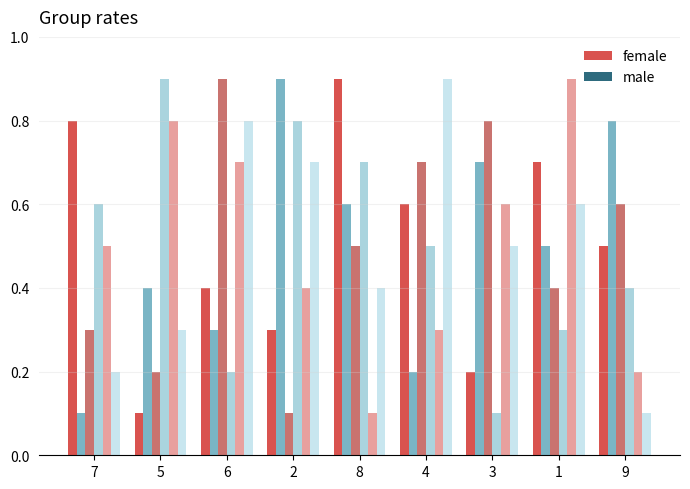

How many groups of bars are there?

9